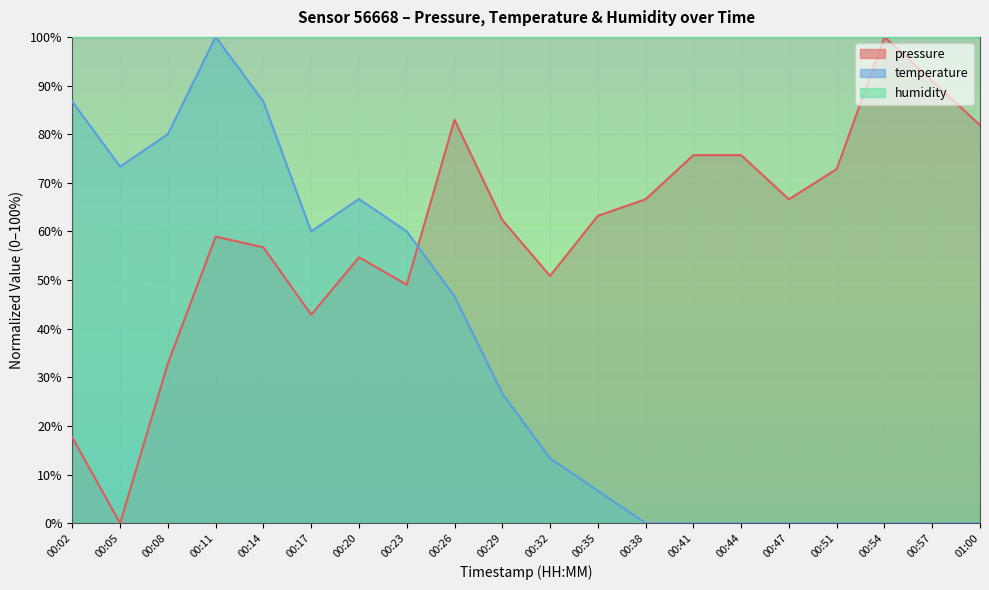

Does the chart display data point markers on the line(s)?

No